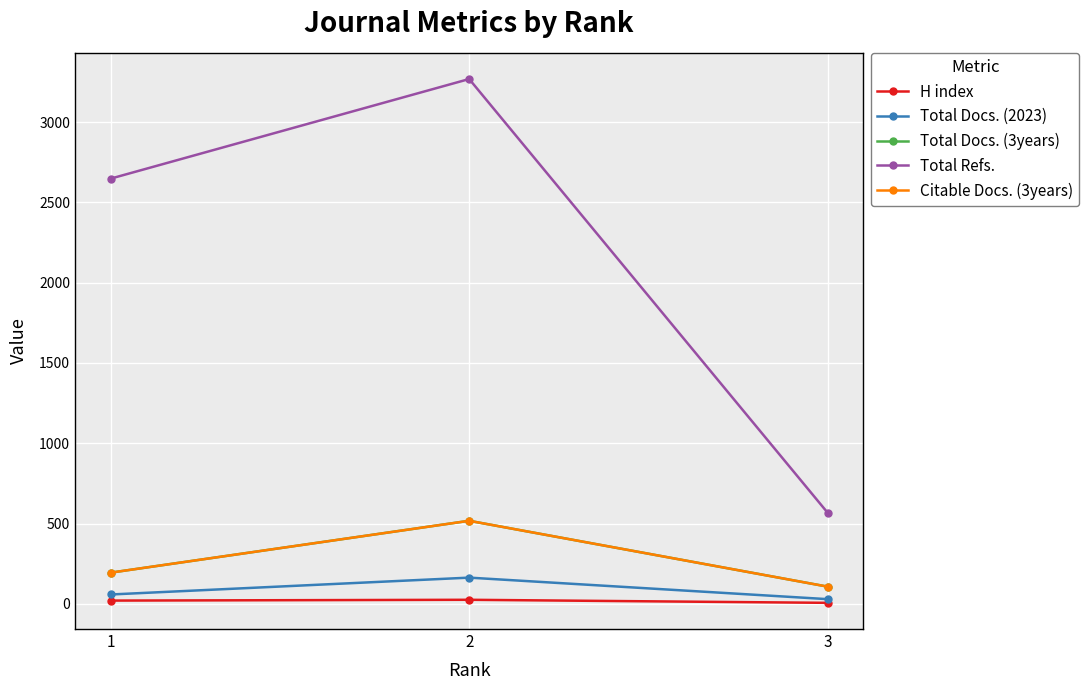

What is the difference between the highest and lowest values at 2?

3243